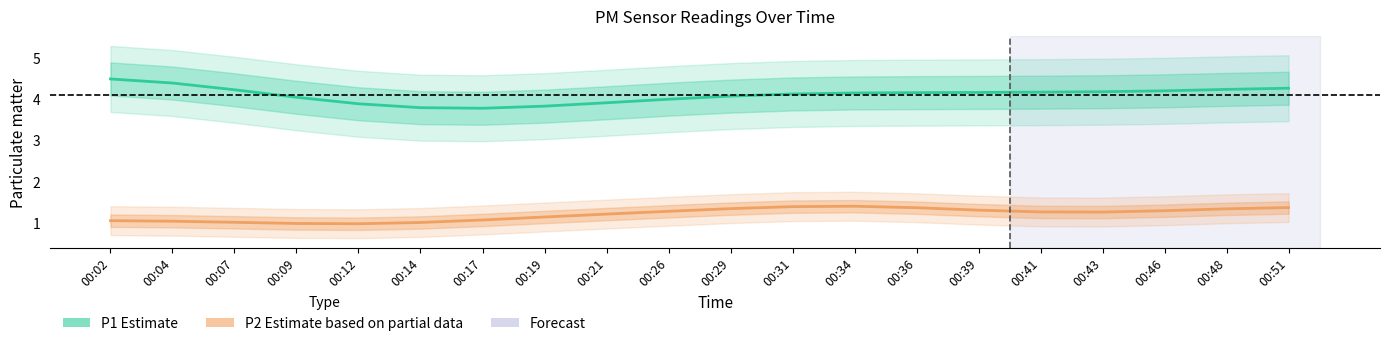

True or false: P2 (Partial data) has a value of 1.1 at 00:19.

True